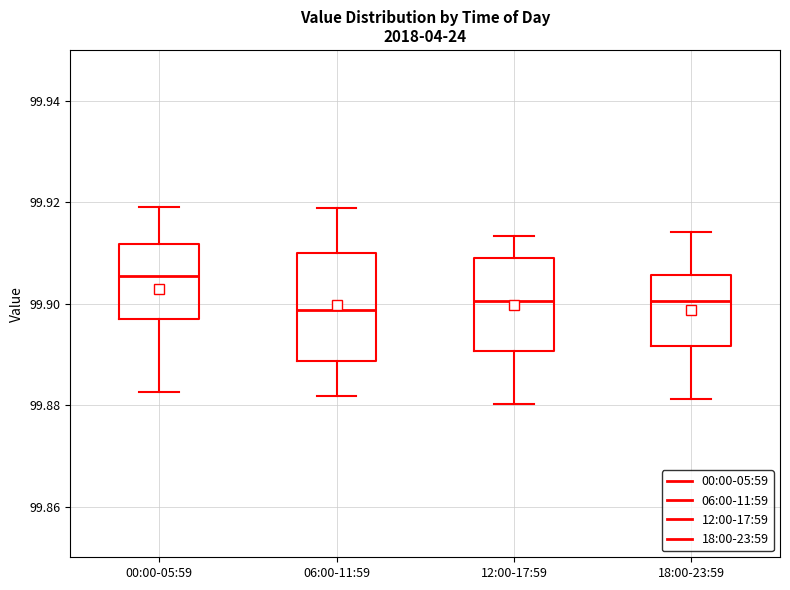

Where does the upper whisker of the box for 06:00-11:59 end on the y-axis? The values are not printed on the chart, so give them approximately, as read against the axis.

99.918